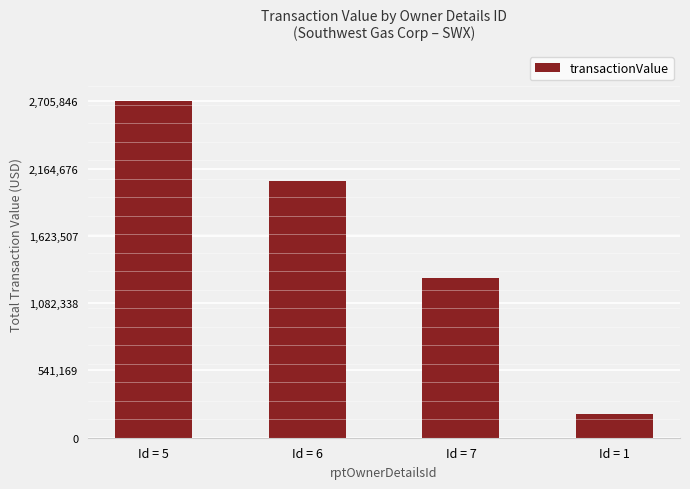

What is the change in value from Id = 5 to Id = 7?

-1417651